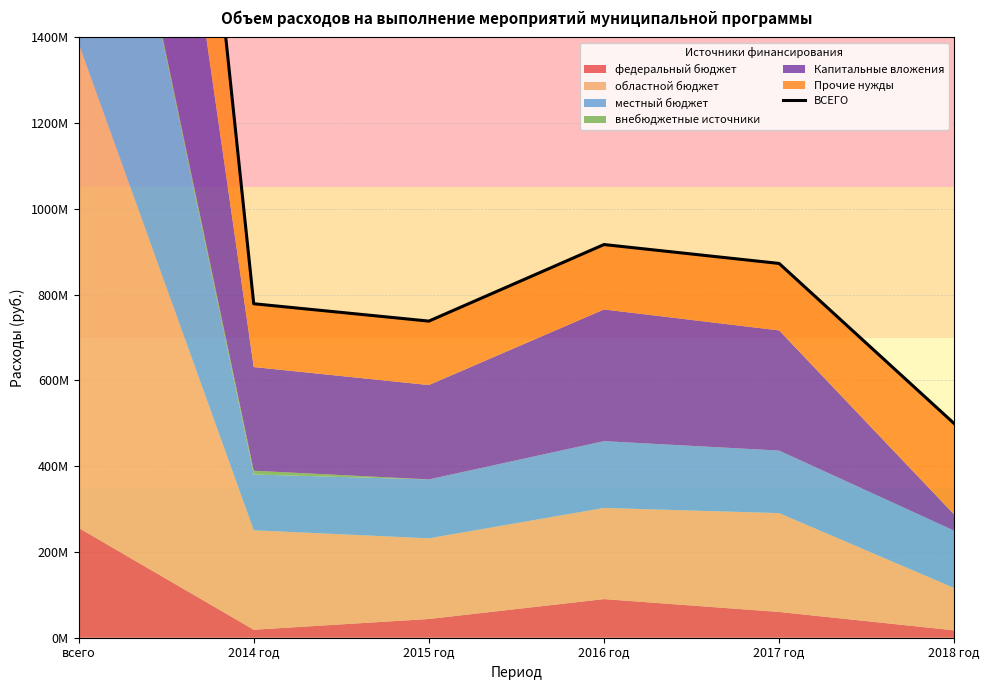

Reading left to right, what are all the values shown in this chart?

всего=4666972010.7	2014 год=778883338.0	2015 год=738378201.2	2016 год=916928060.3	2017 год=872852053.8	2018 год=499275924.8